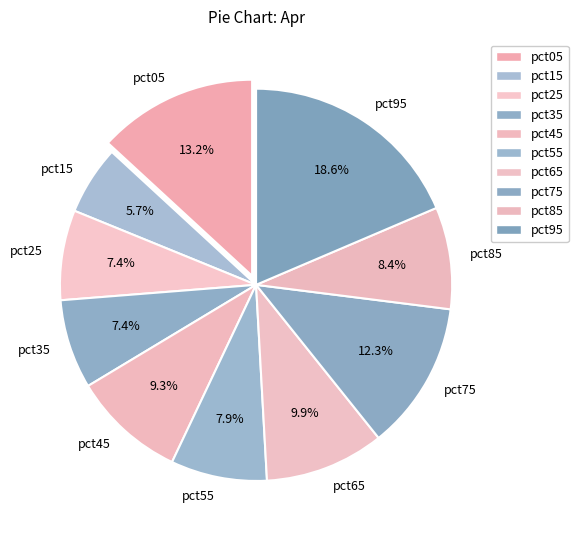

To the nearest percent, what is the combined percentage of pct25 and pct55?

15%